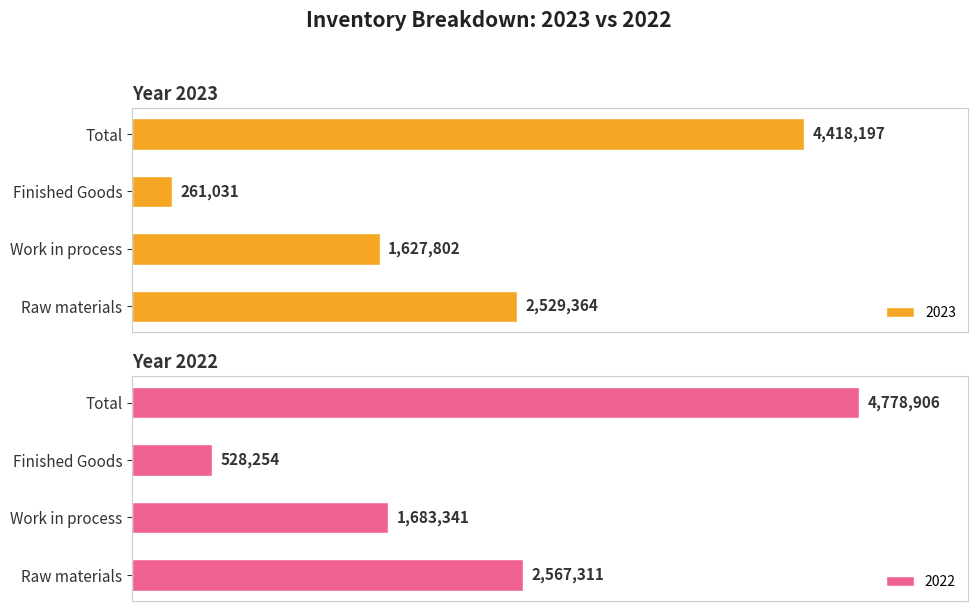

How many data points in 2023 are above 2529364?

1